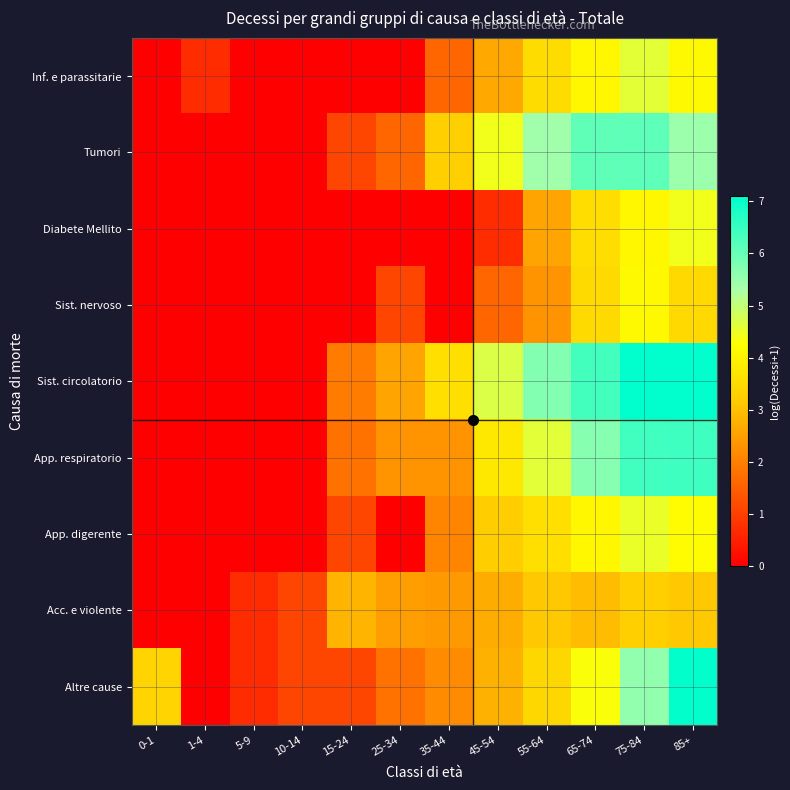

At how many categories does at least one series exceed 5?

4